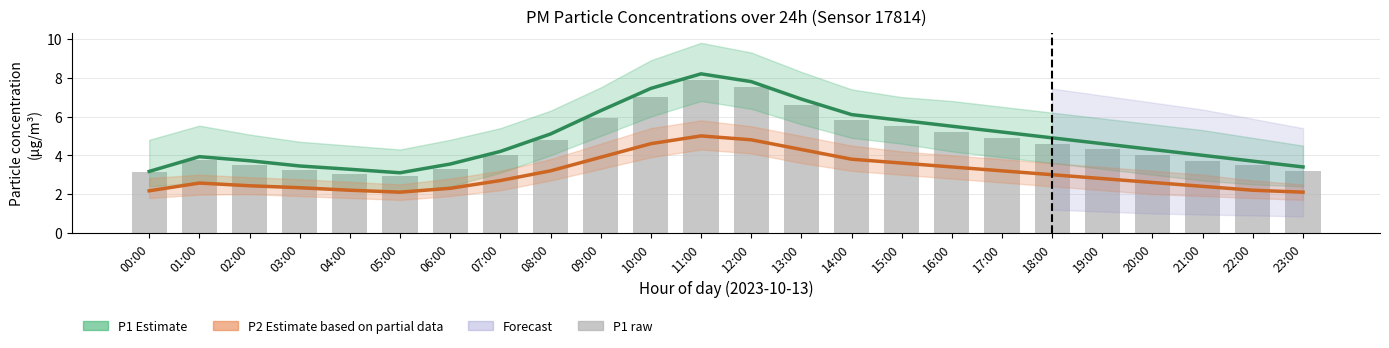

Reading right to left, what are all the values shown in this chart?

P1 Estimate: 23:00=3.4	22:00=3.7	21:00=4.0	20:00=4.3	19:00=4.6	18:00=4.9	17:00=5.2	16:00=5.5	15:00=5.8	14:00=6.1	13:00=6.9	12:00=7.8	11:00=8.2	10:00=7.5	09:00=6.3	08:00=5.1	07:00=4.2	06:00=3.5	05:00=3.1	04:00=3.3	03:00=3.5	02:00=3.7	01:00=3.9	00:00=3.2
P2 Estimate (partial): 23:00=2.1	22:00=2.2	21:00=2.4	20:00=2.6	19:00=2.8	18:00=3.0	17:00=3.2	16:00=3.4	15:00=3.6	14:00=3.8	13:00=4.3	12:00=4.8	11:00=5.0	10:00=4.6	09:00=3.9	08:00=3.2	07:00=2.7	06:00=2.3	05:00=2.1	04:00=2.2	03:00=2.3	02:00=2.4	01:00=2.6	00:00=2.2
P1 raw: 23:00=3.2	22:00=3.5	21:00=3.7	20:00=4.0	19:00=4.3	18:00=4.6	17:00=4.9	16:00=5.2	15:00=5.5	14:00=5.8	13:00=6.6	12:00=7.5	11:00=7.9	10:00=7.0	09:00=5.9	08:00=4.8	07:00=4.0	06:00=3.3	05:00=3.0	04:00=3.0	03:00=3.2	02:00=3.5	01:00=3.8	00:00=3.1